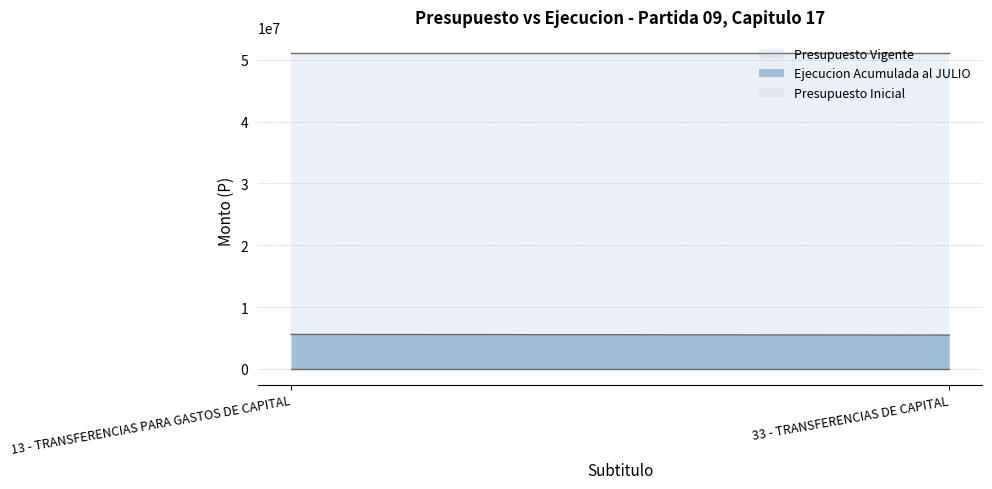

Which has a higher value, 33 - TRANSFERENCIAS DE CAPITAL or 13 - TRANSFERENCIAS PARA GASTOS DE CAPITAL?

33 - TRANSFERENCIAS DE CAPITAL